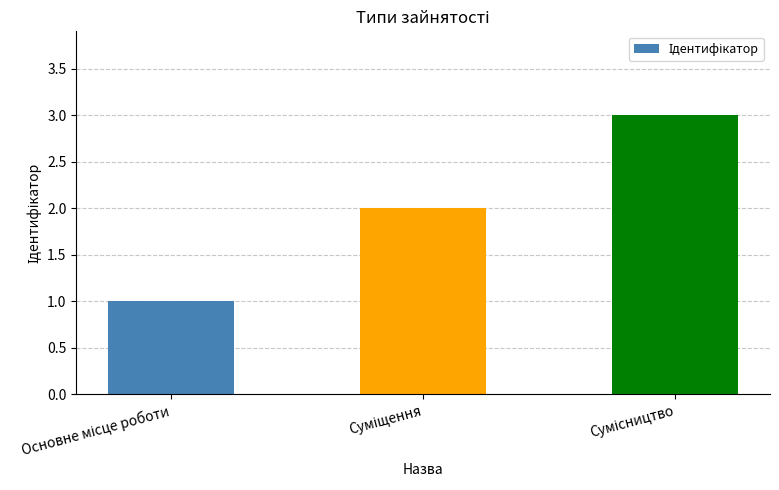

What is the maximum value shown in the chart?

3